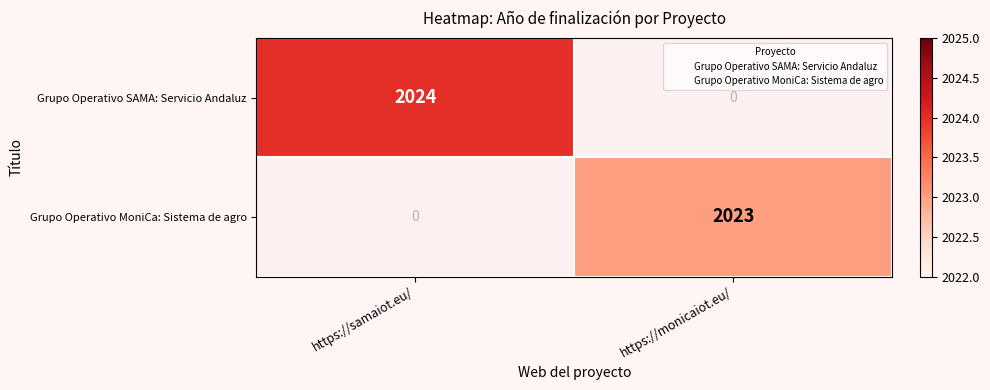

How many categories are shown in the chart?

2